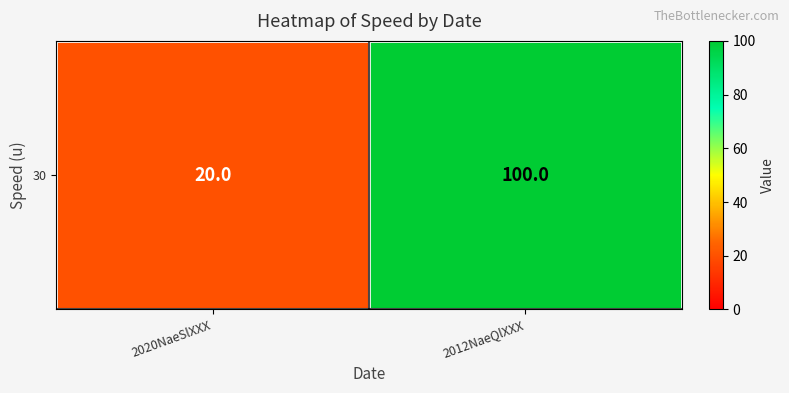

Reading left to right, what are all the values shown in this chart?

20	100